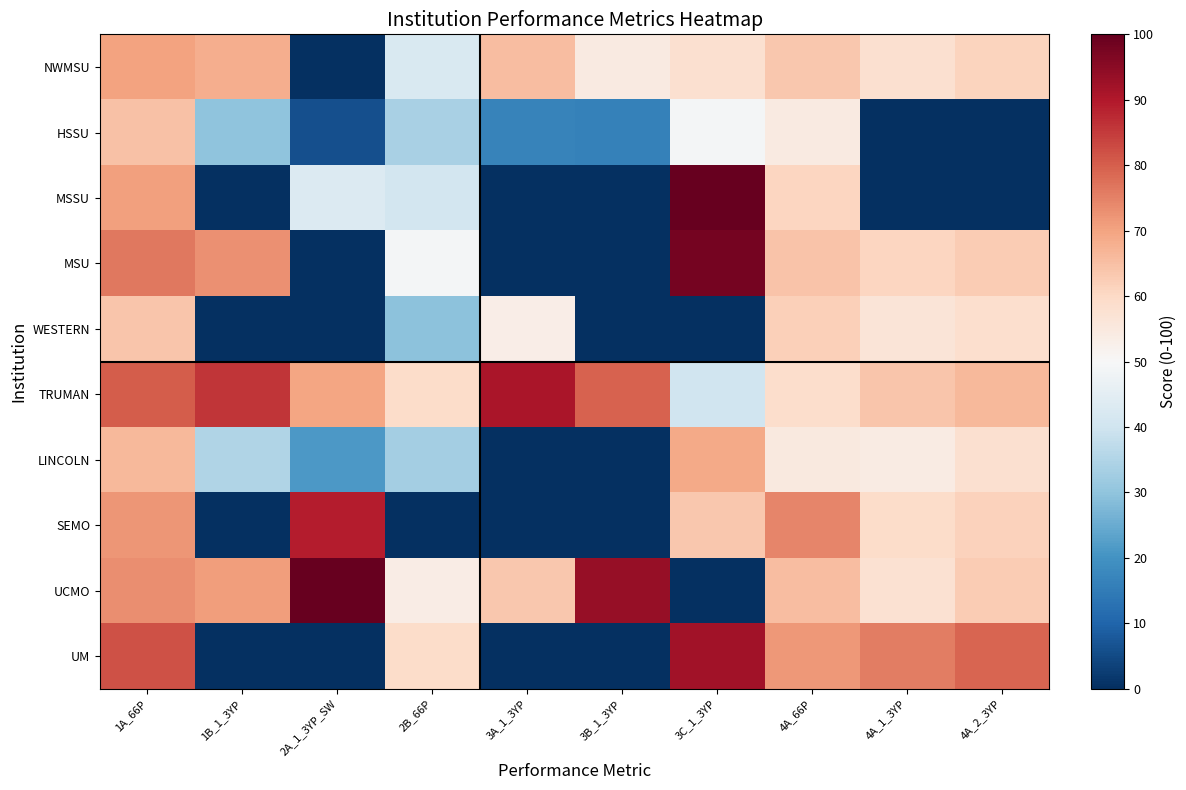

What is the total value across all series at 2B_66P?

400.6